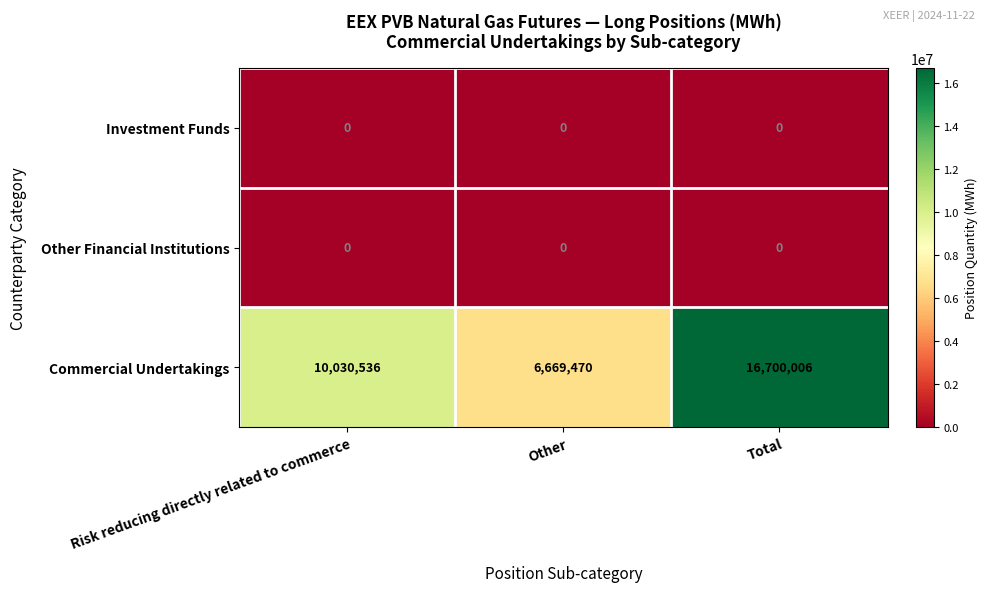

Count the number of data series in this chart.

3